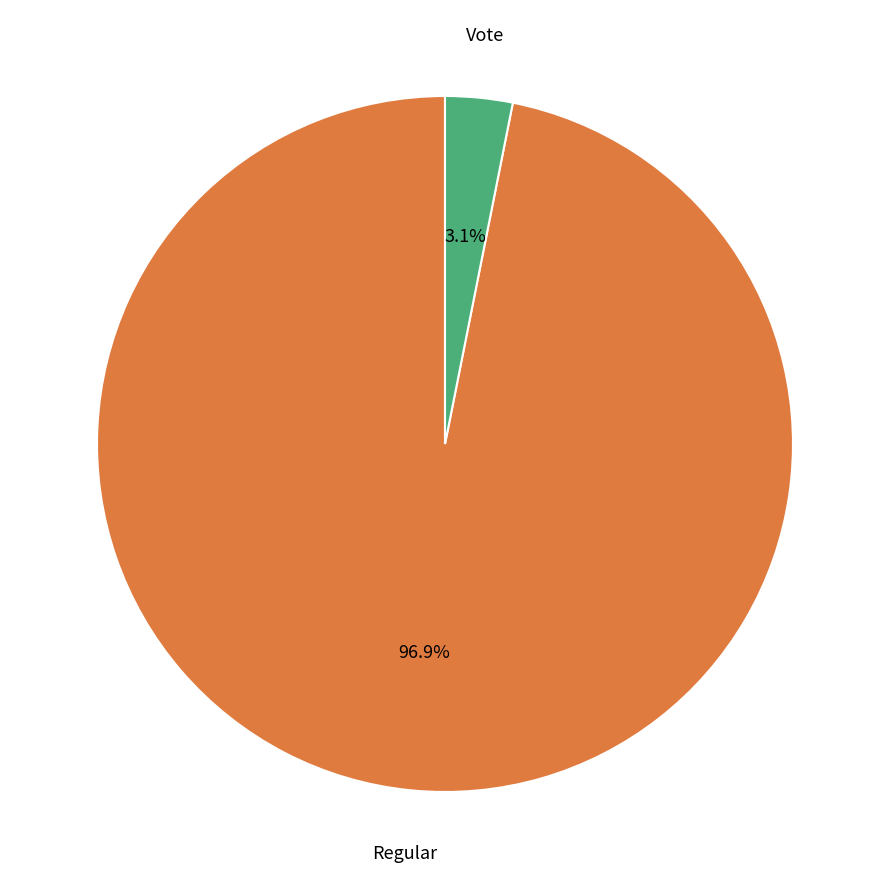

Is there a majority slice in this chart?

Yes